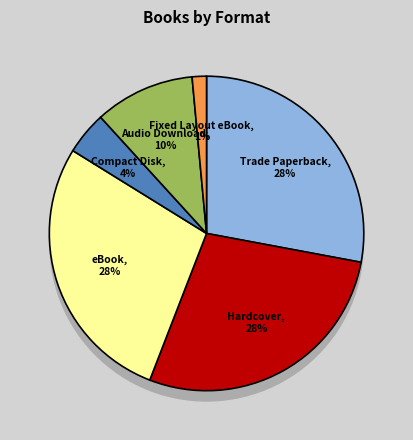

Is it true that Fixed Layout eBook is 11% of the pie?

False